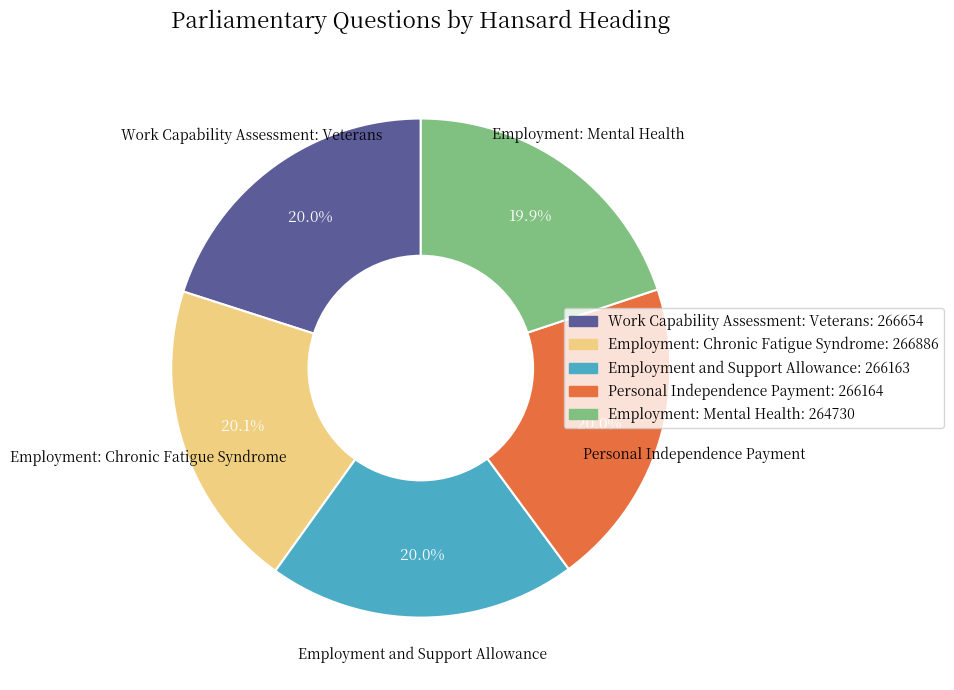

How many segments does this pie chart have?

5